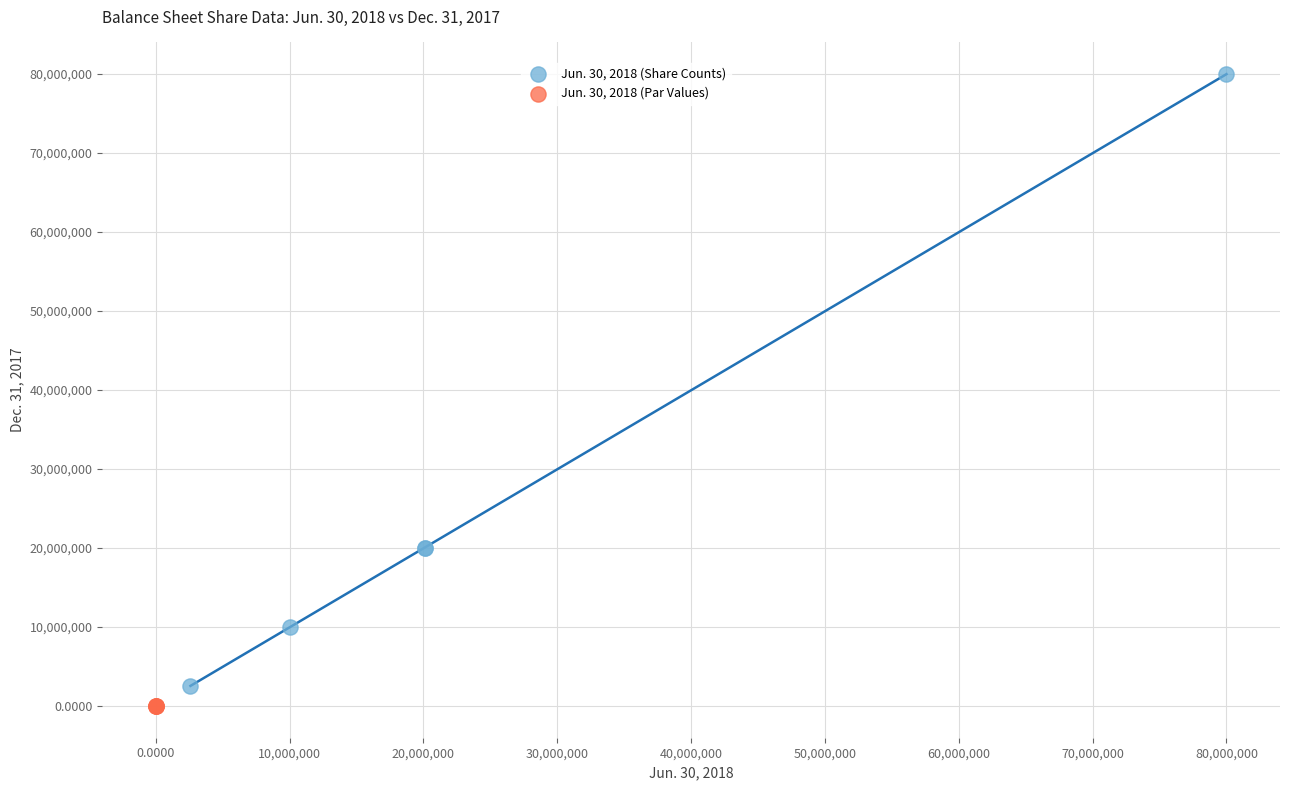

Which series reaches the maximum Y coordinate?

Jun. 30, 2018 (Share Counts)